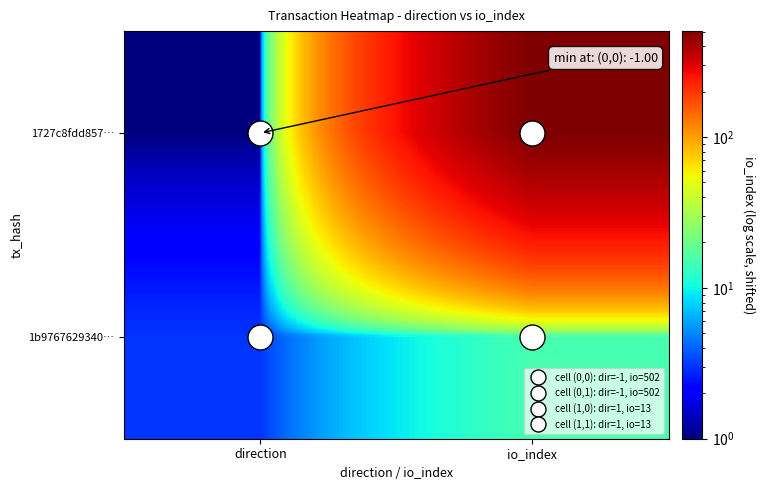

How many distinct data groups are displayed?

2